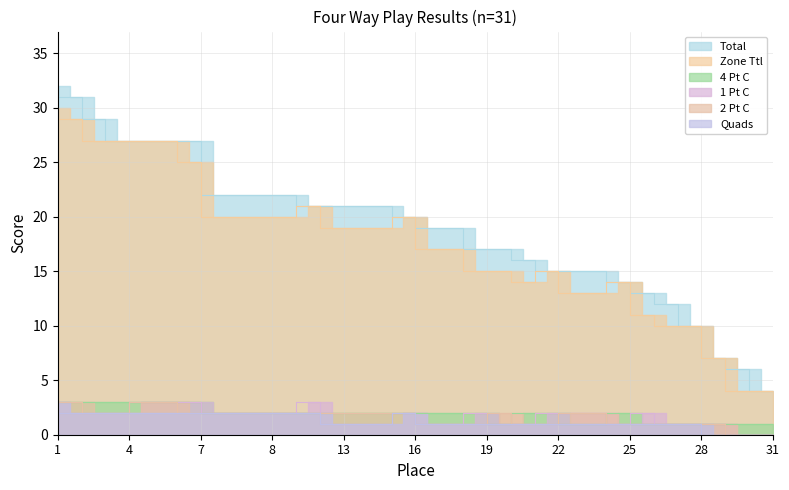

True or false: 1 Pt C has more than 1 points higher than both neighbors.

True